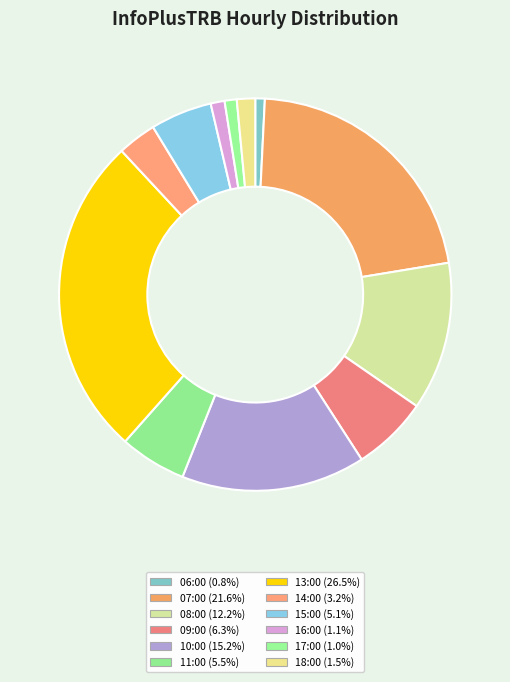

Is it true that 07:00 is 22% of the pie?

True